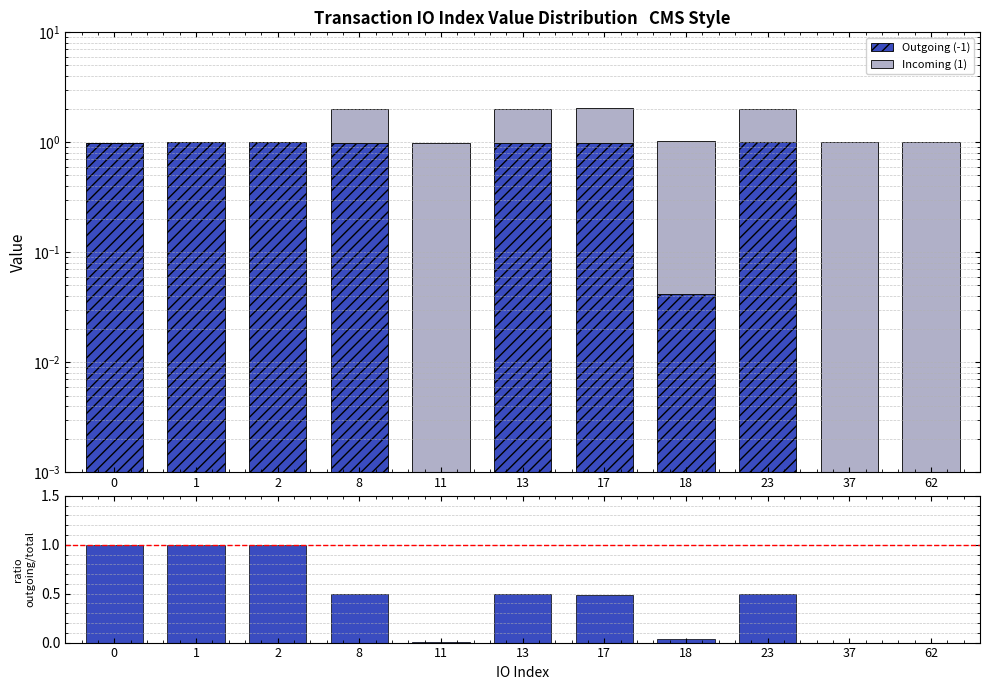

How many bars are there in each group?

2